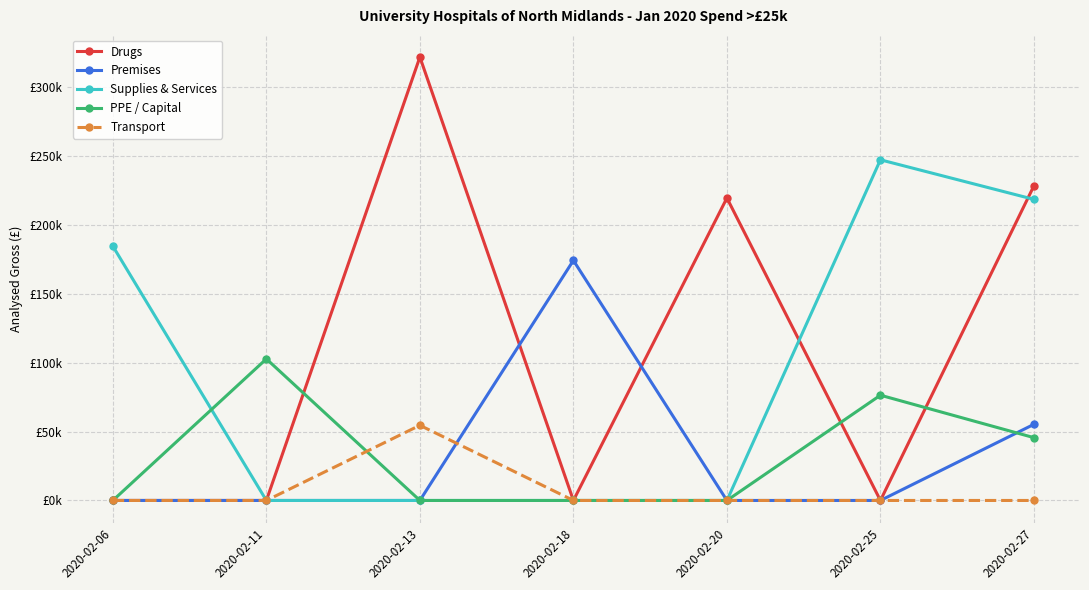

List the labels in order of Drugs value, largest first.

2020-02-13, 2020-02-27, 2020-02-20, 2020-02-06, 2020-02-11, 2020-02-18, 2020-02-25